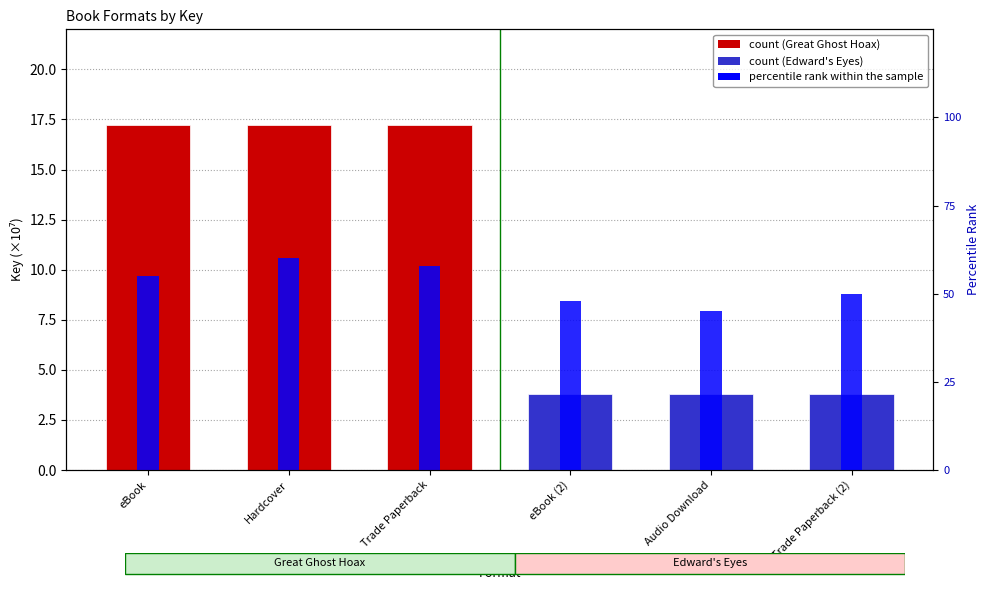

What is the difference between the maximum and minimum values?

0.1